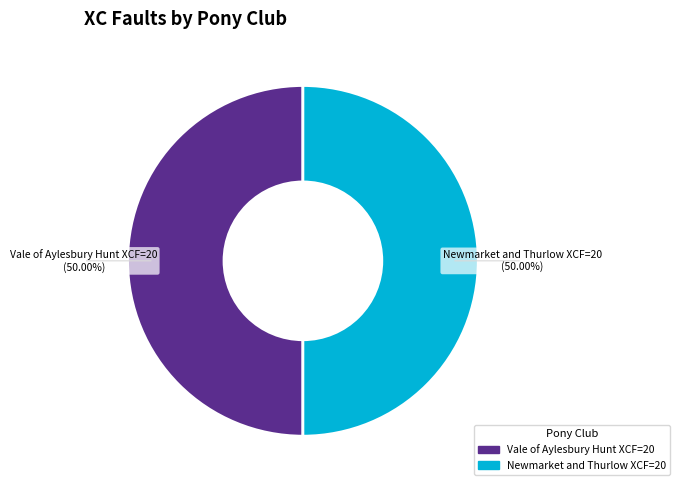

Is the sum of Newmarket and Thurlow XCF=20 and Vale of Aylesbury Hunt XCF=20 greater than half?

Yes